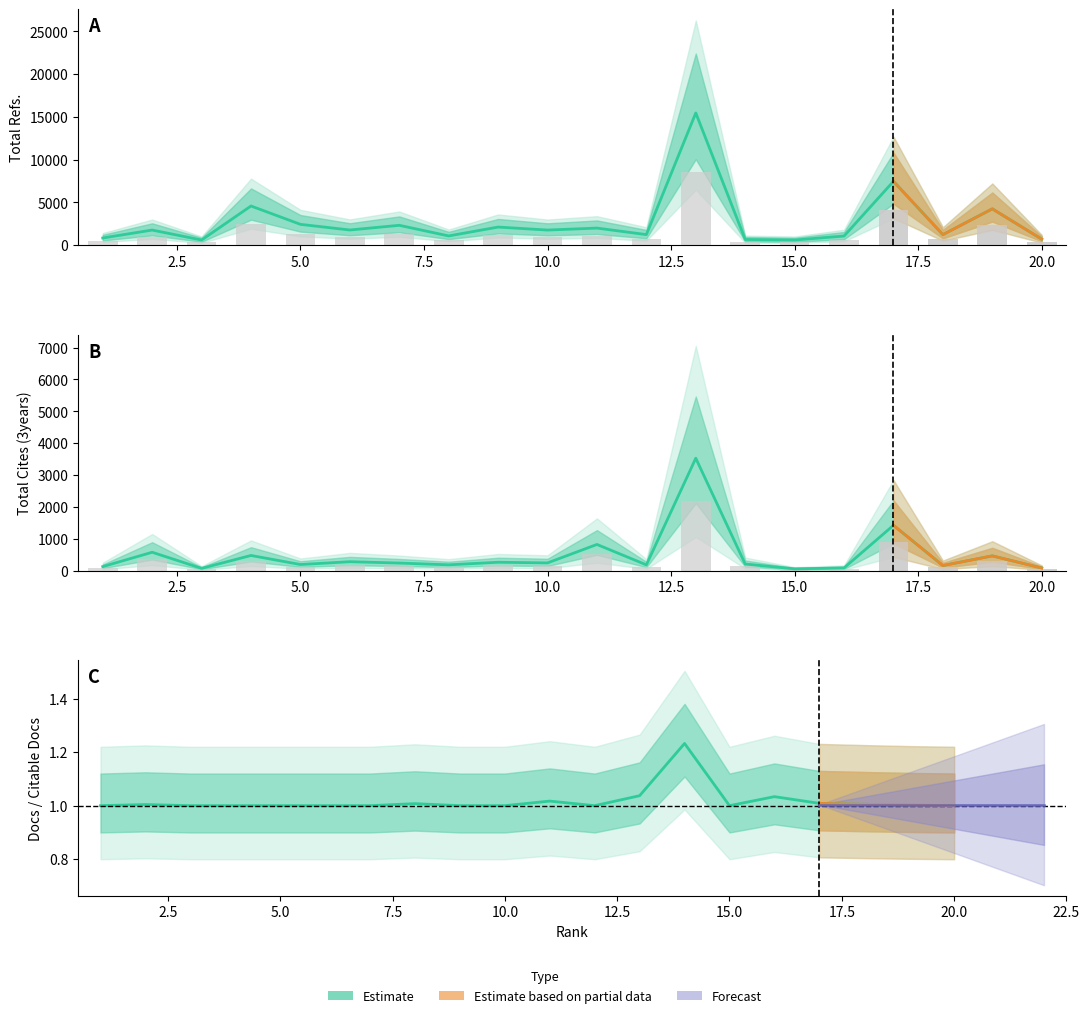

Is it true that Docs / Citable Docs ratio equals 1.3 at 0.0?

False